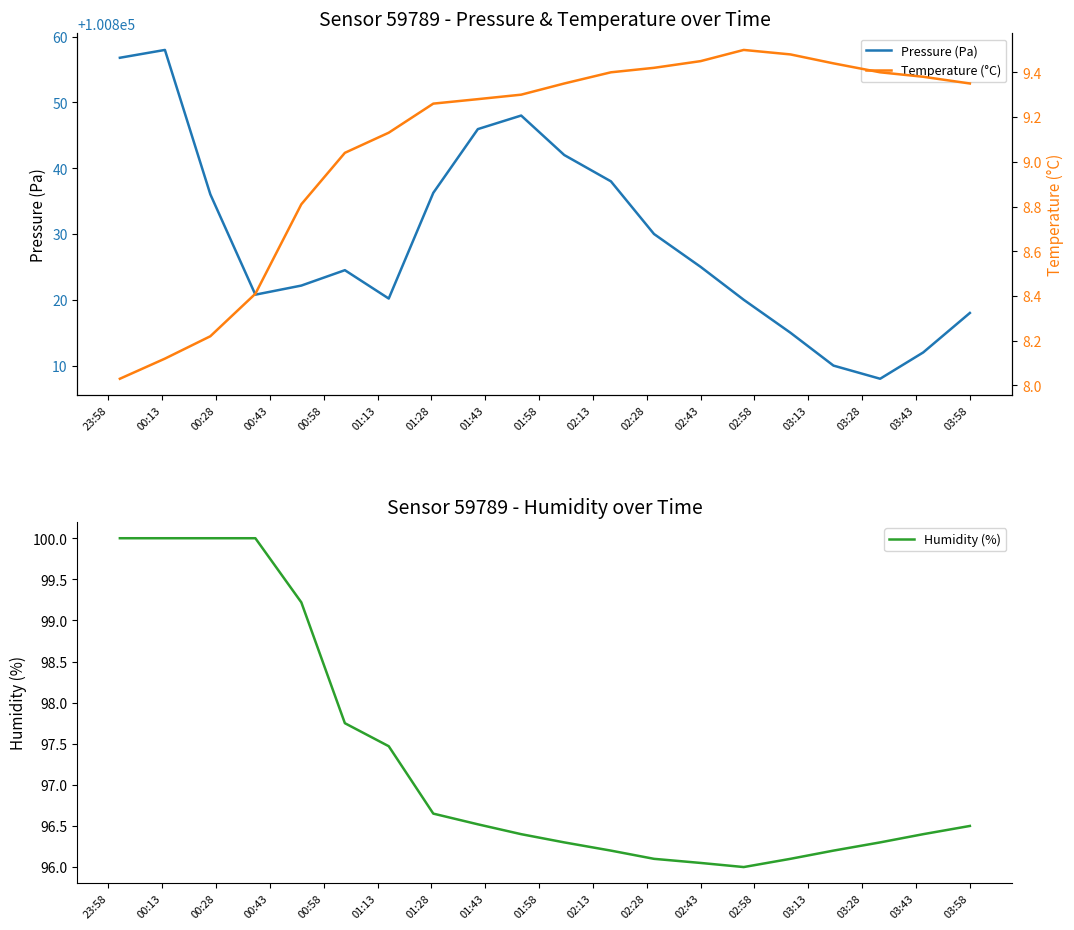

What is the highest value of the Pressure (Pa) series?

100858.0